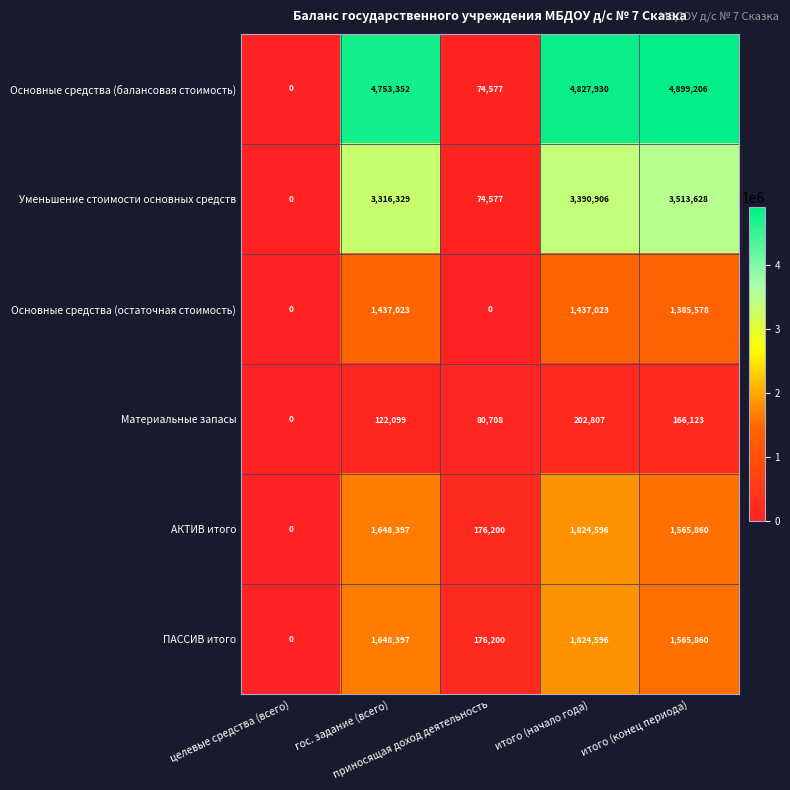

What is the spread (max minus min) of values at итого (начало года)?

4625123